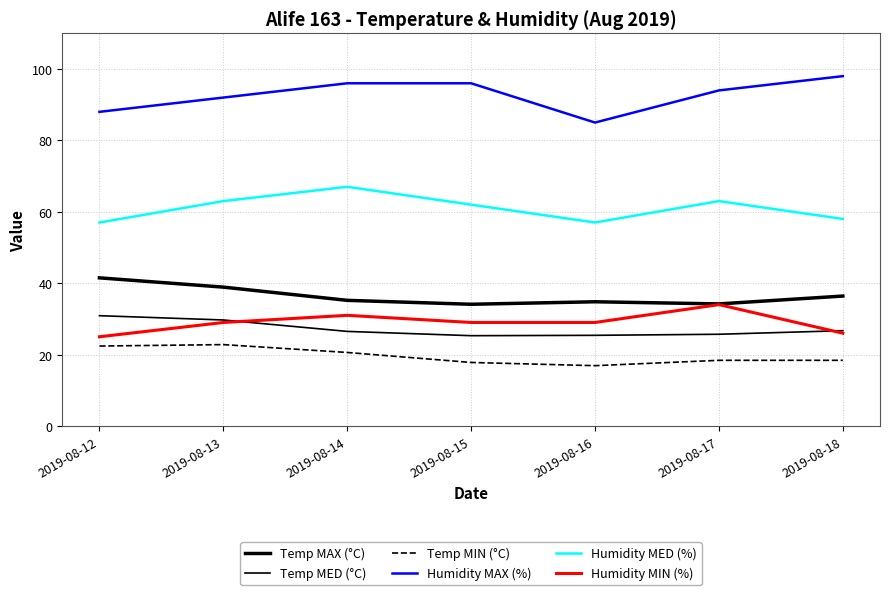

What is the maximum value shown in the chart?

98.0